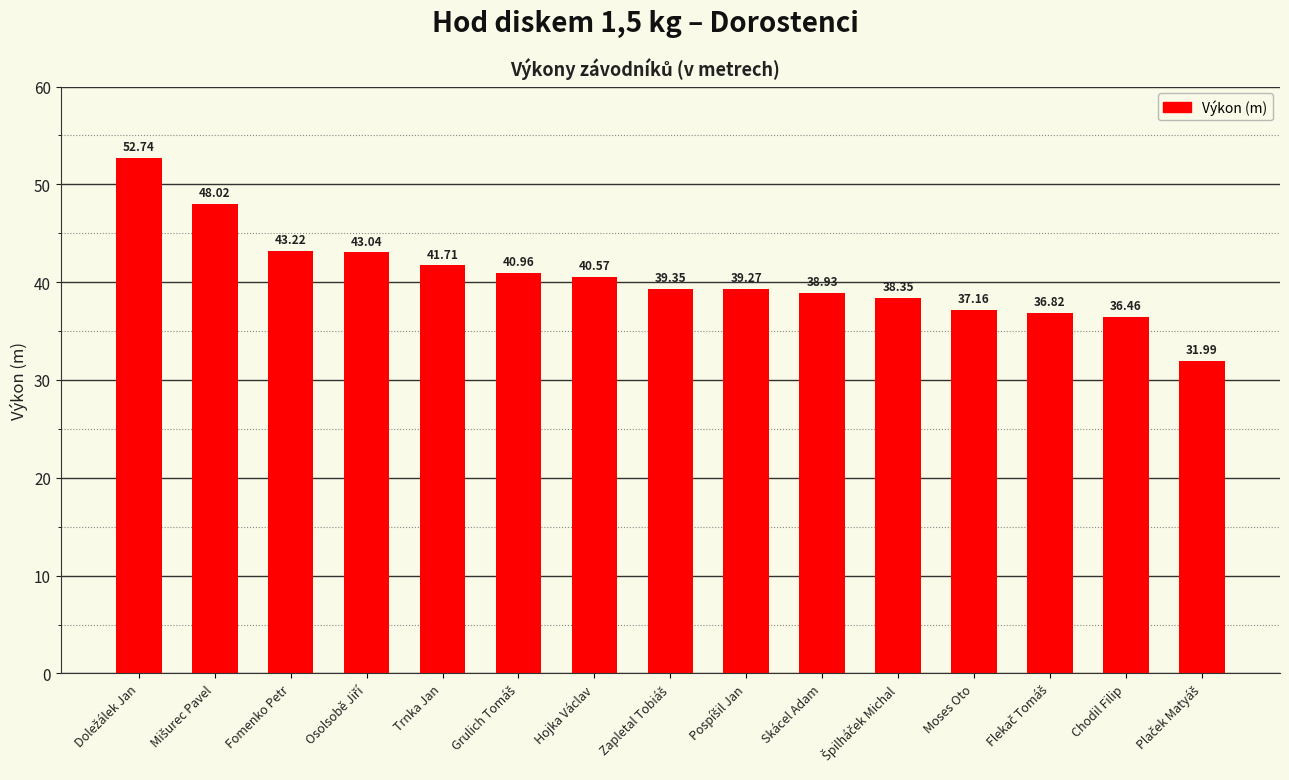

Reading left to right, list all the values displayed in this chart.

52.7	48.0	43.2	43.0	41.7	41.0	40.6	39.4	39.3	38.9	38.4	37.2	36.8	36.5	32.0